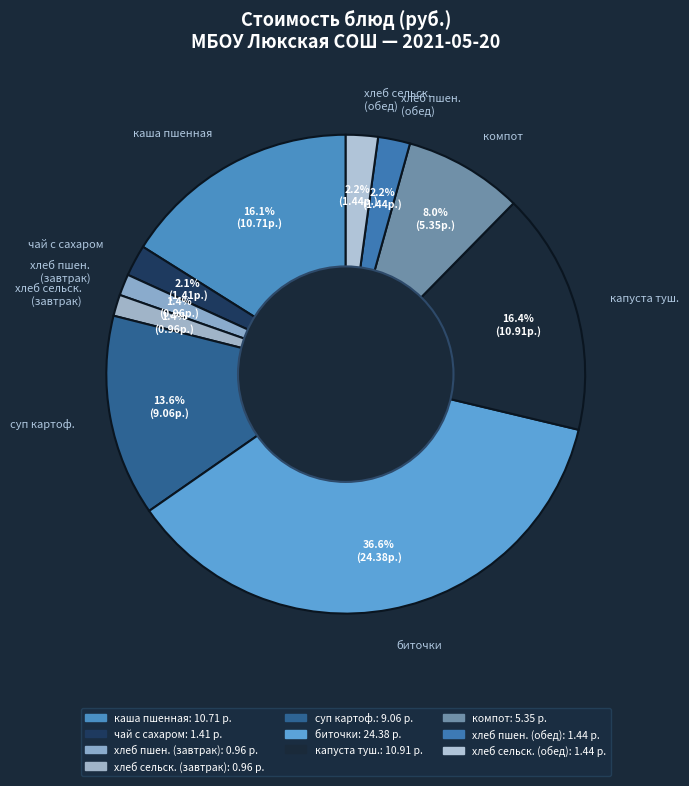

Does чай с сахаром represent more than half of the total?

No